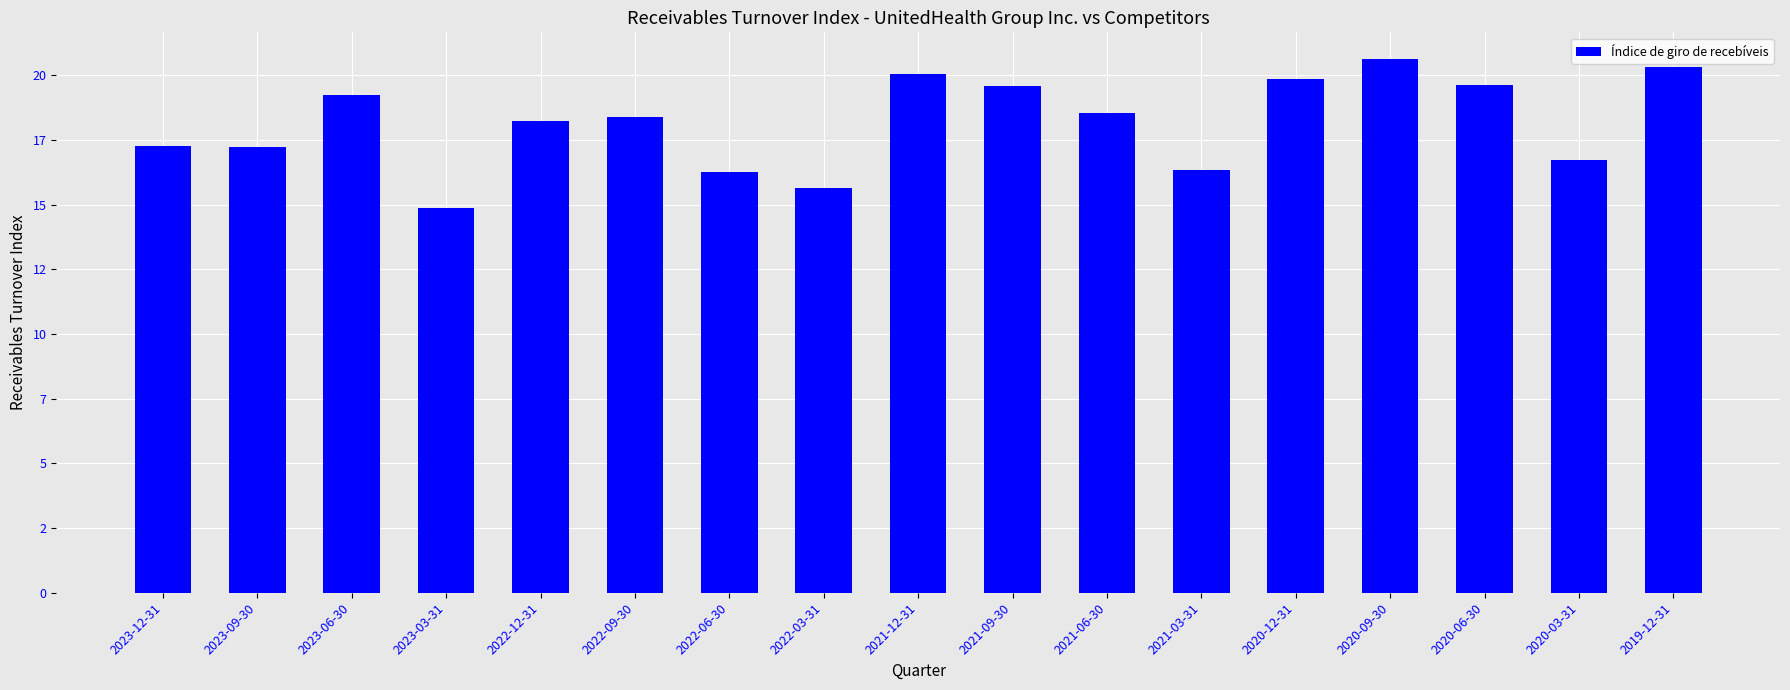

True or false: the data shows 16.3 at 2022-06-30.

True